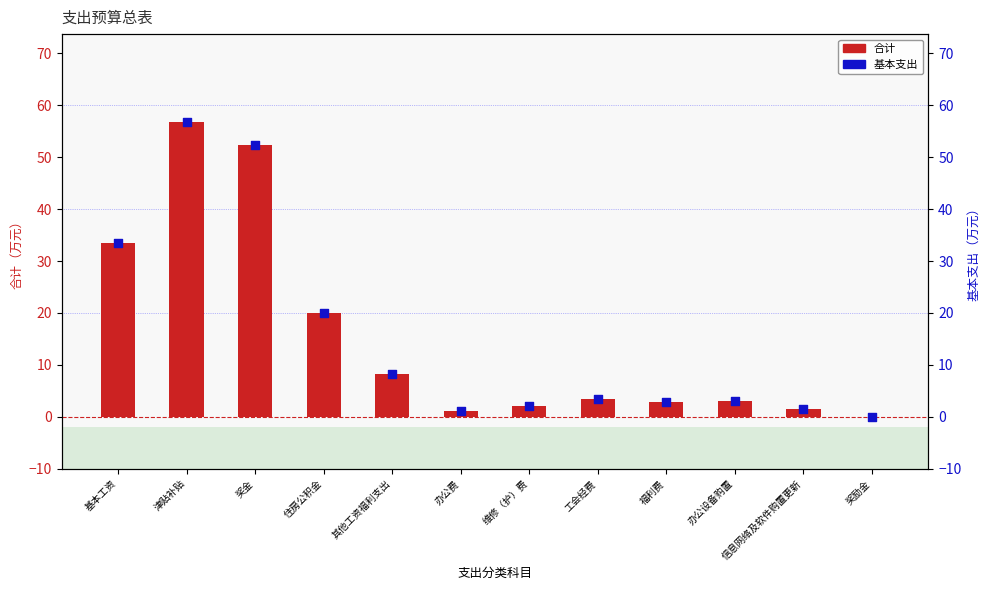

What is the total value across all series at 工会经费?

6.8